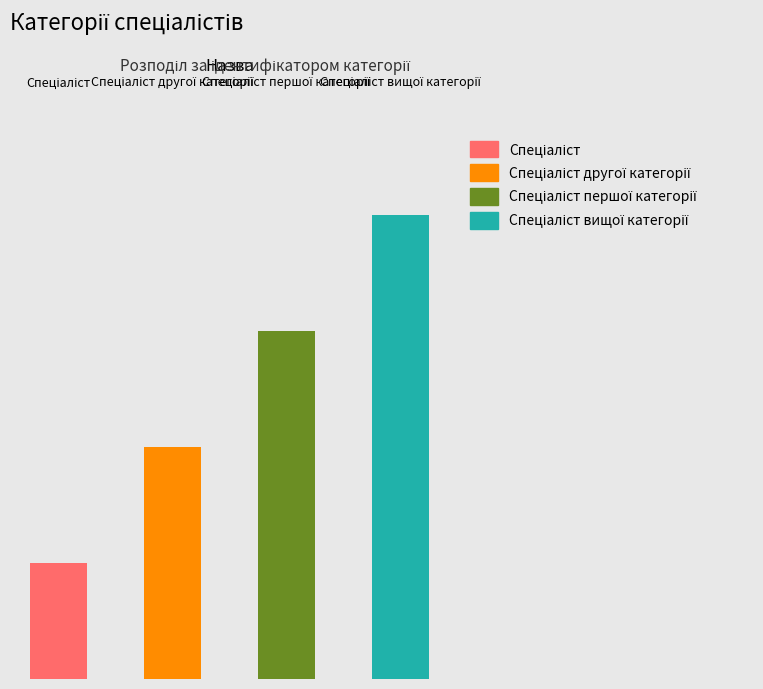

What is the maximum value for Спеціаліст?

1